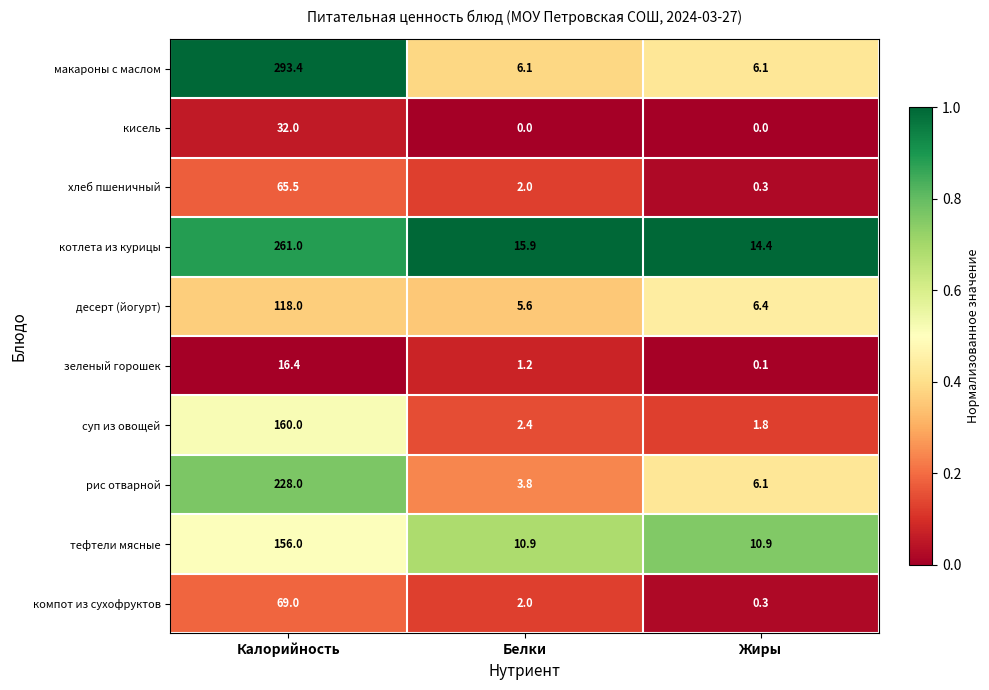

What is the difference between the maximum and minimum values in the хлеб пшеничный series?

65.2